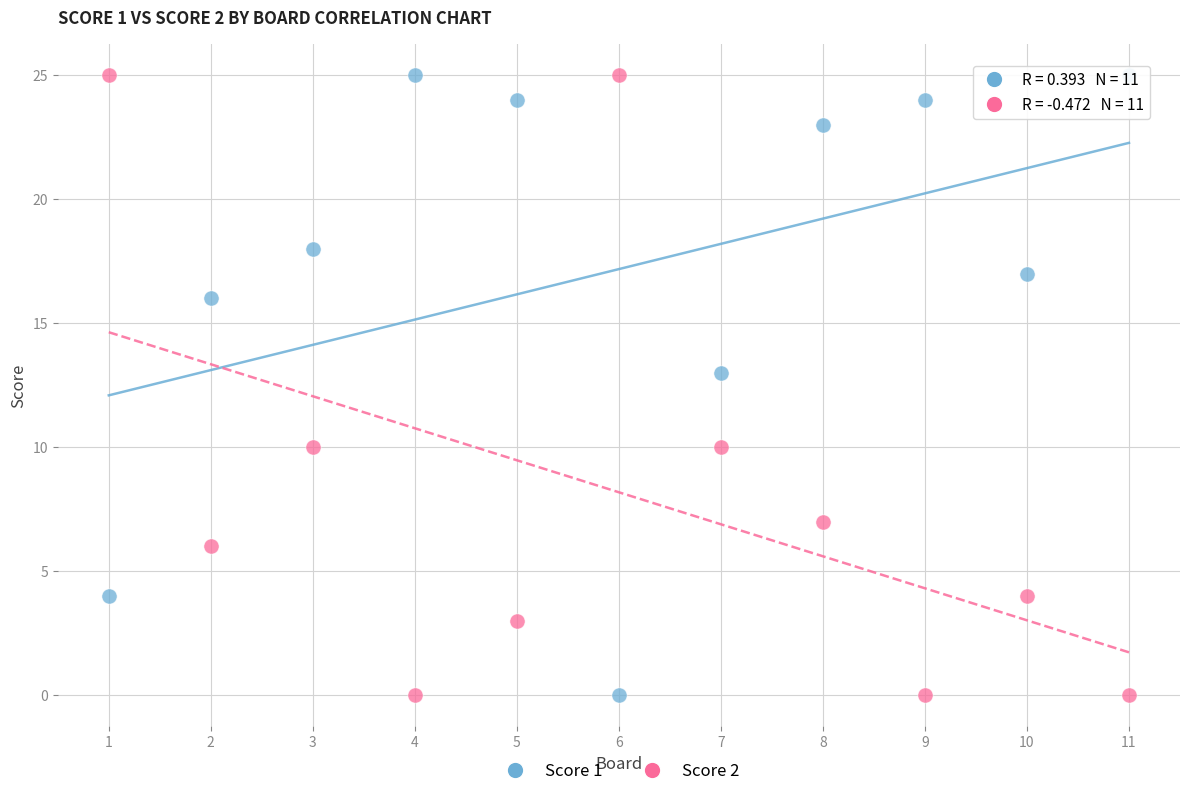

What is the X range (max minus min) for the scatter plot?

10